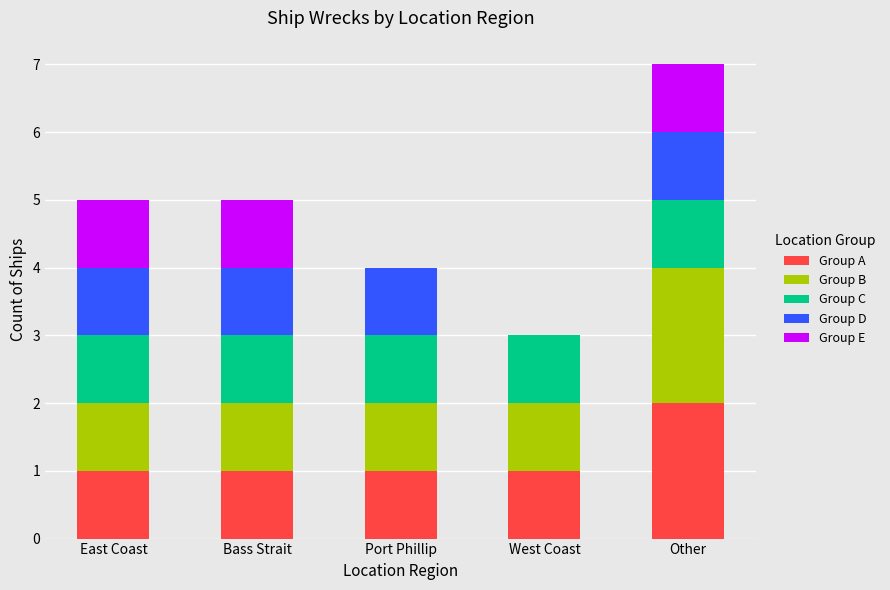

What is the sum of all Group A values?

6